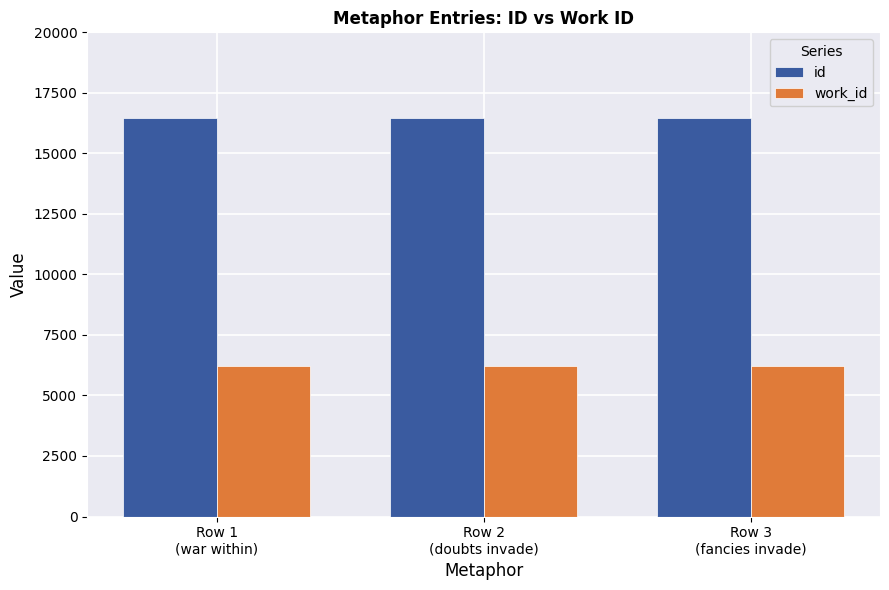

Which series has the largest total across all categories?

id